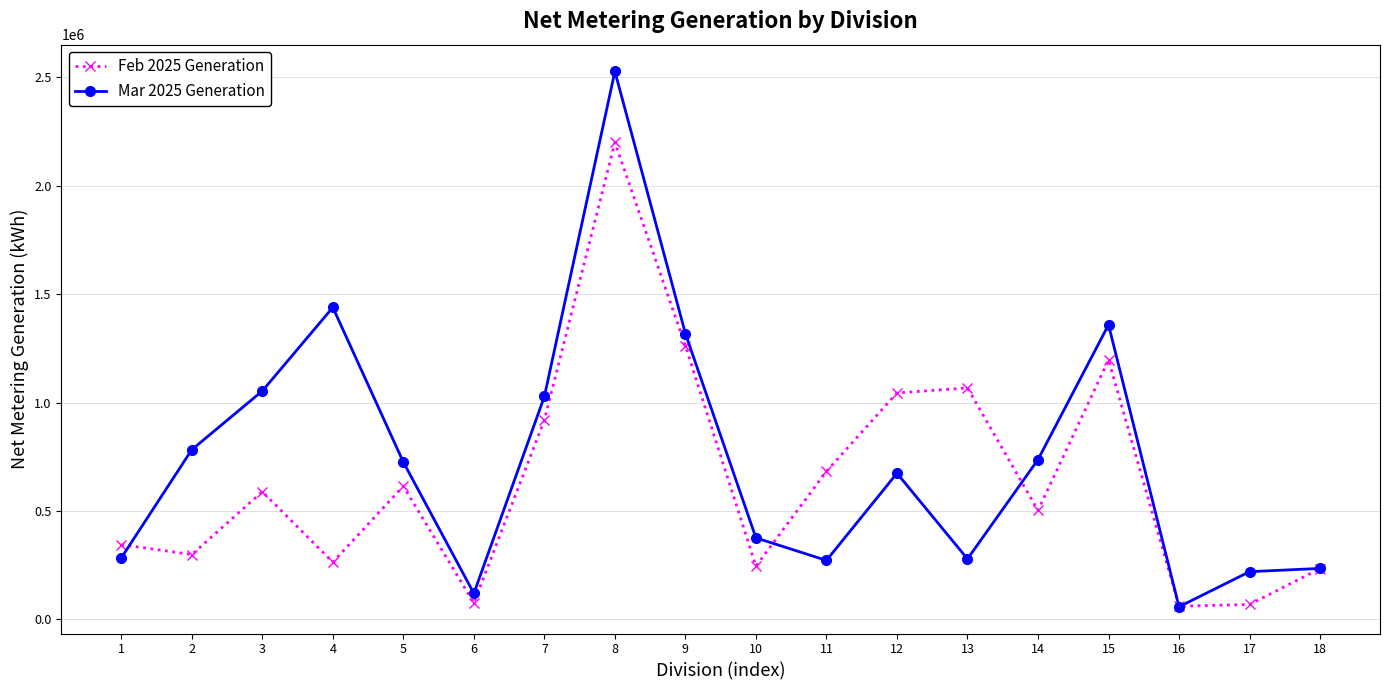

Where does the Feb 2025 Generation series first go above 589388?

3